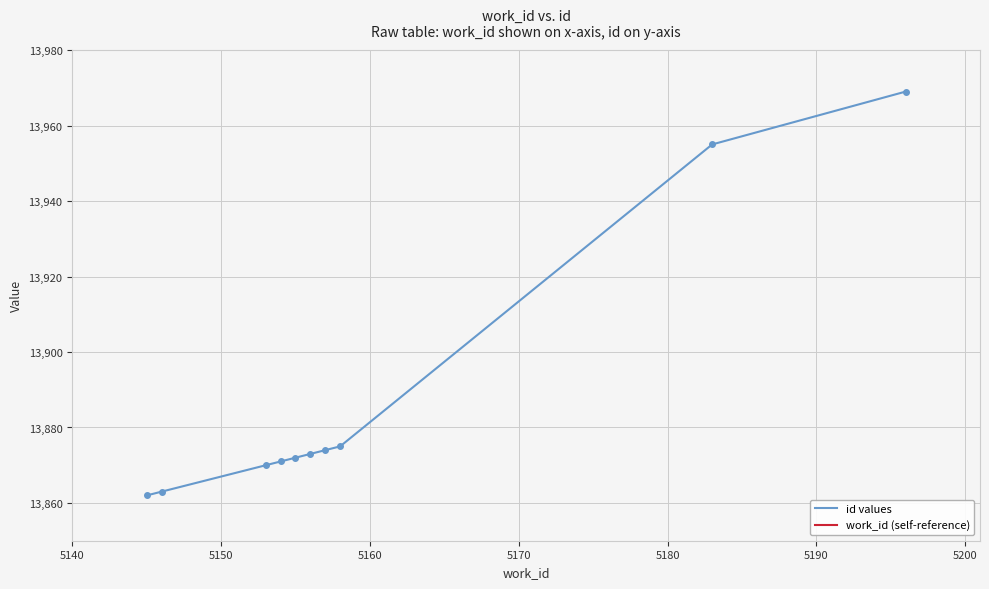

What is the average value of the work_id (self-reference) series?

5160